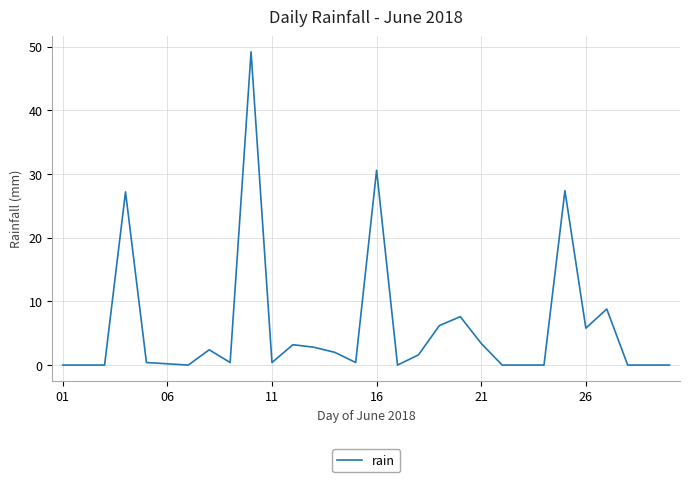

What is the difference between the maximum and minimum values?

49.2